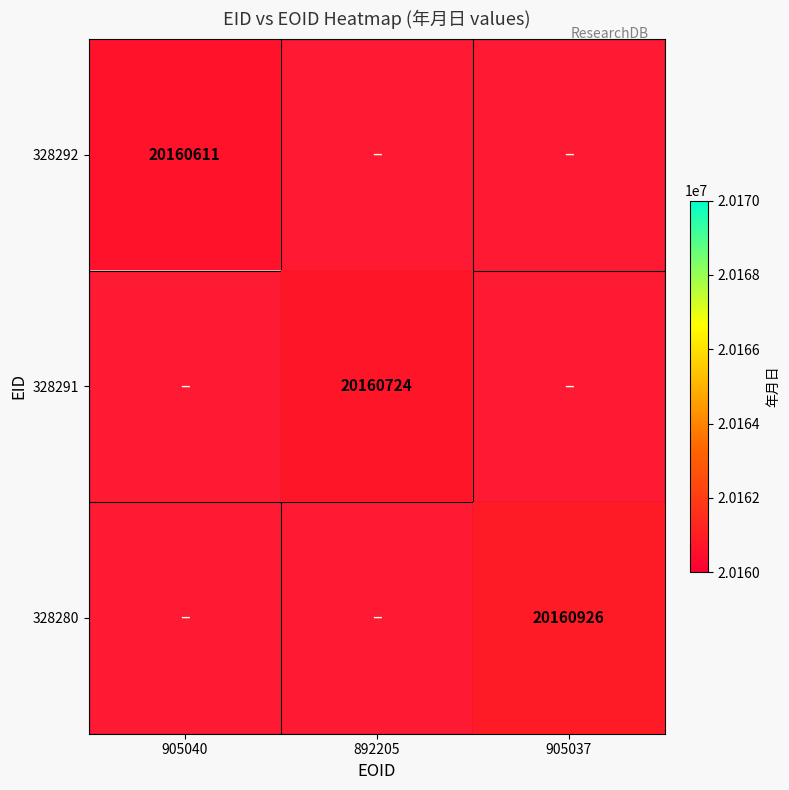

Which has a higher value, 905040 or 905037?

905037